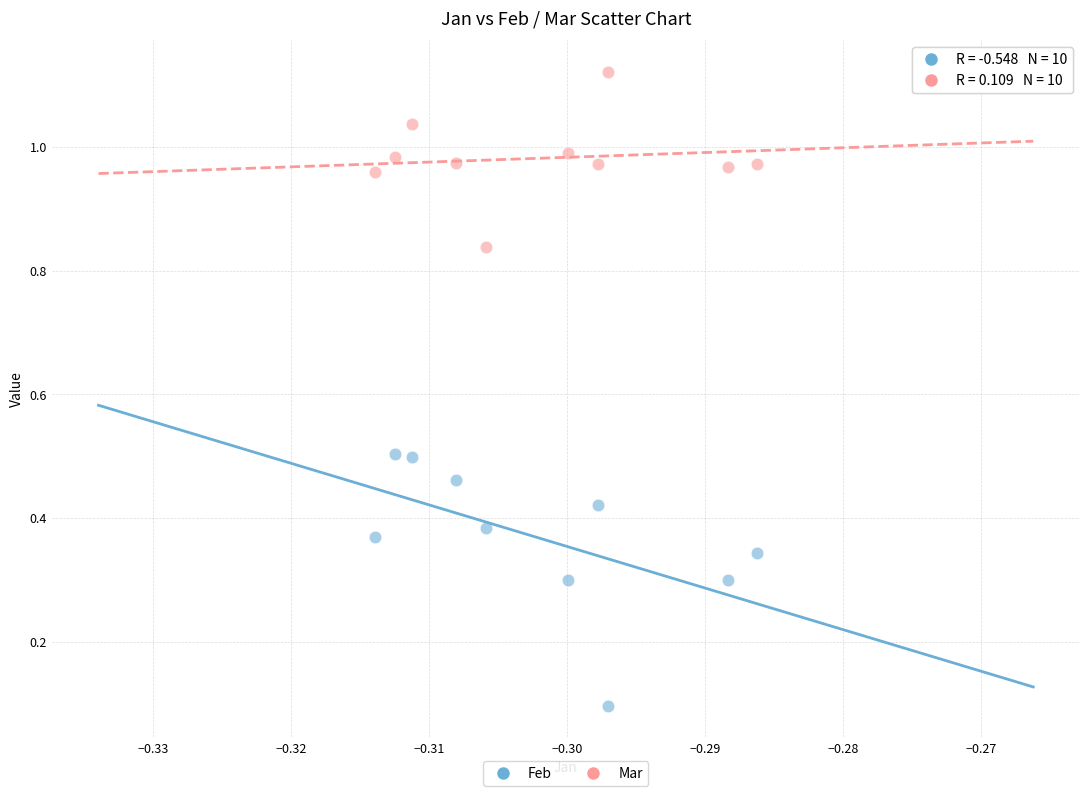

Which series reaches the maximum Y coordinate?

Mar